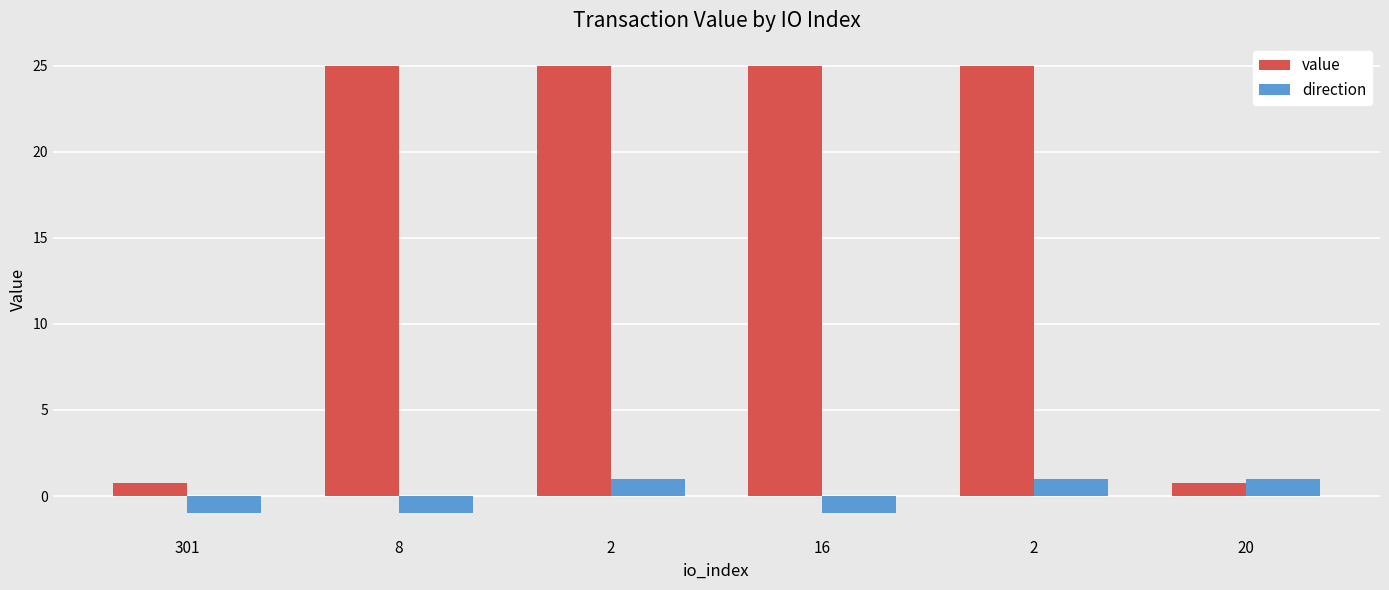

What is the label of the 1st bar from the left?

301